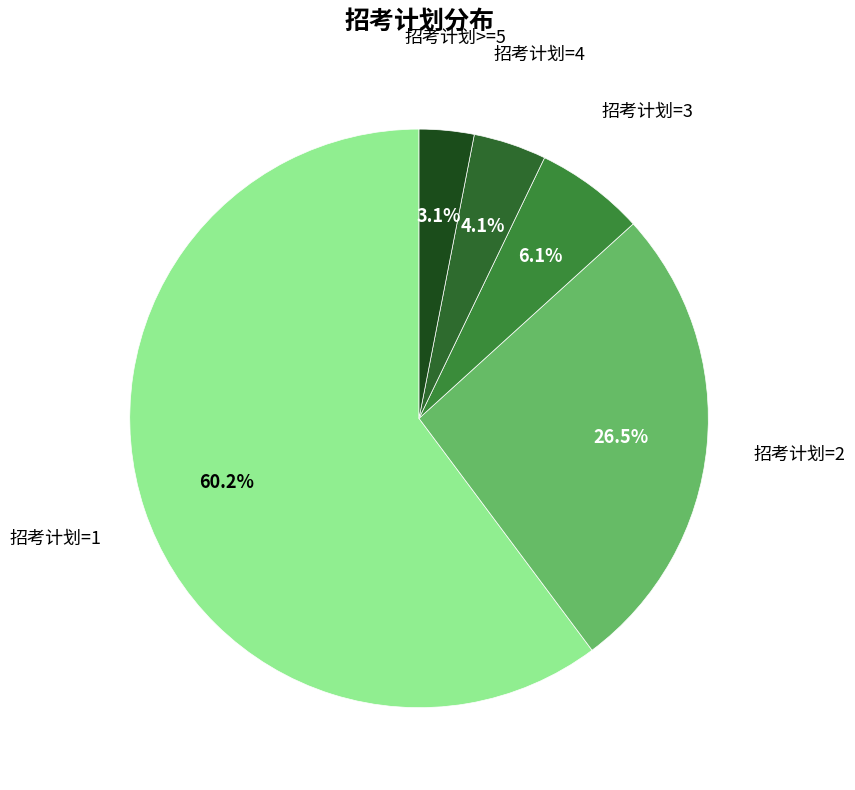

Which has a higher value, 招考计划=3 or 招考计划>=5?

招考计划=3